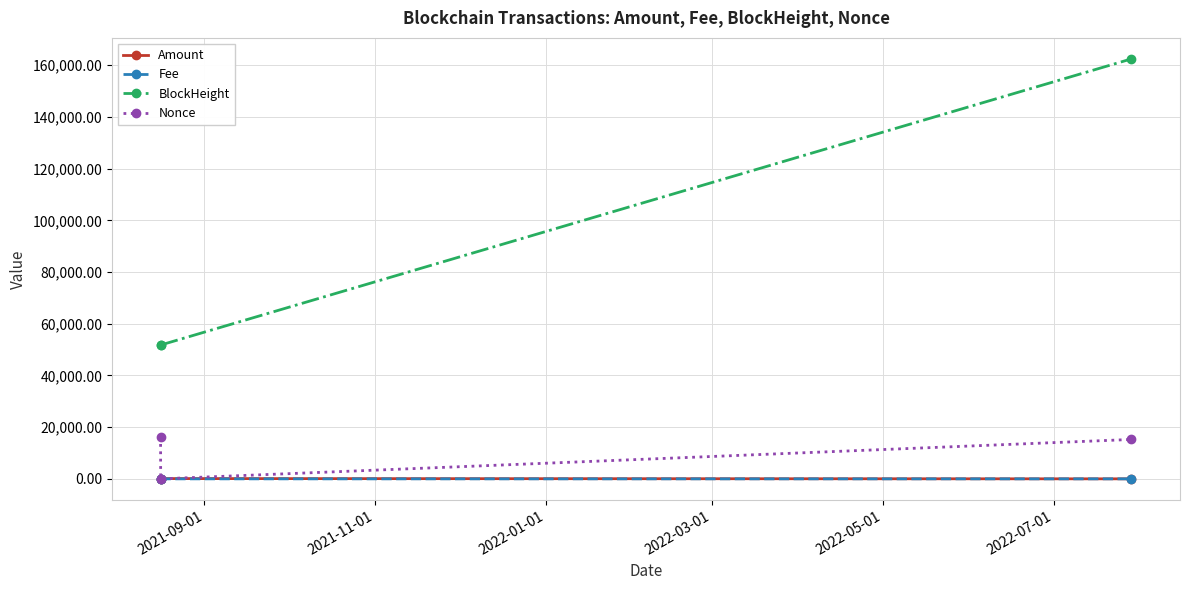

What is the value of the Nonce point at the 1st from the left?

16324.0